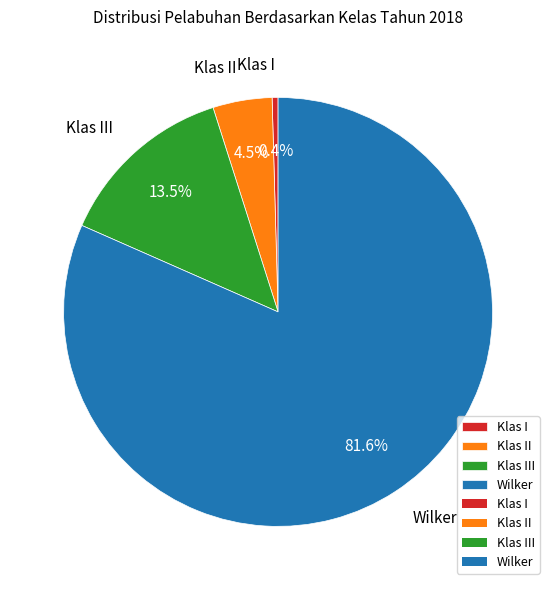

Rank the categories by value from highest to lowest.

Wilker, Klas III, Klas II, Klas I